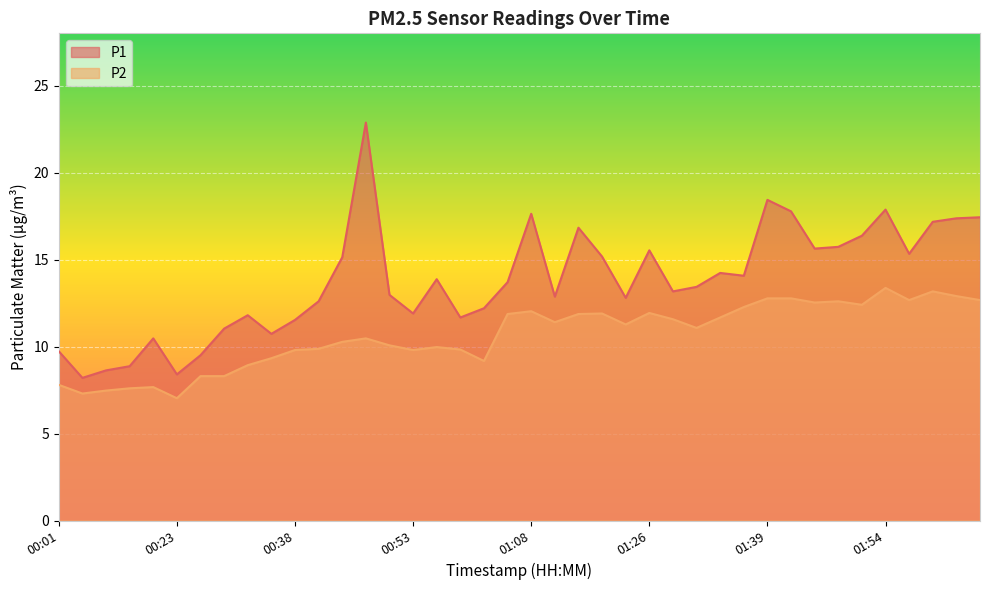

How many lines are shown in the chart?

2